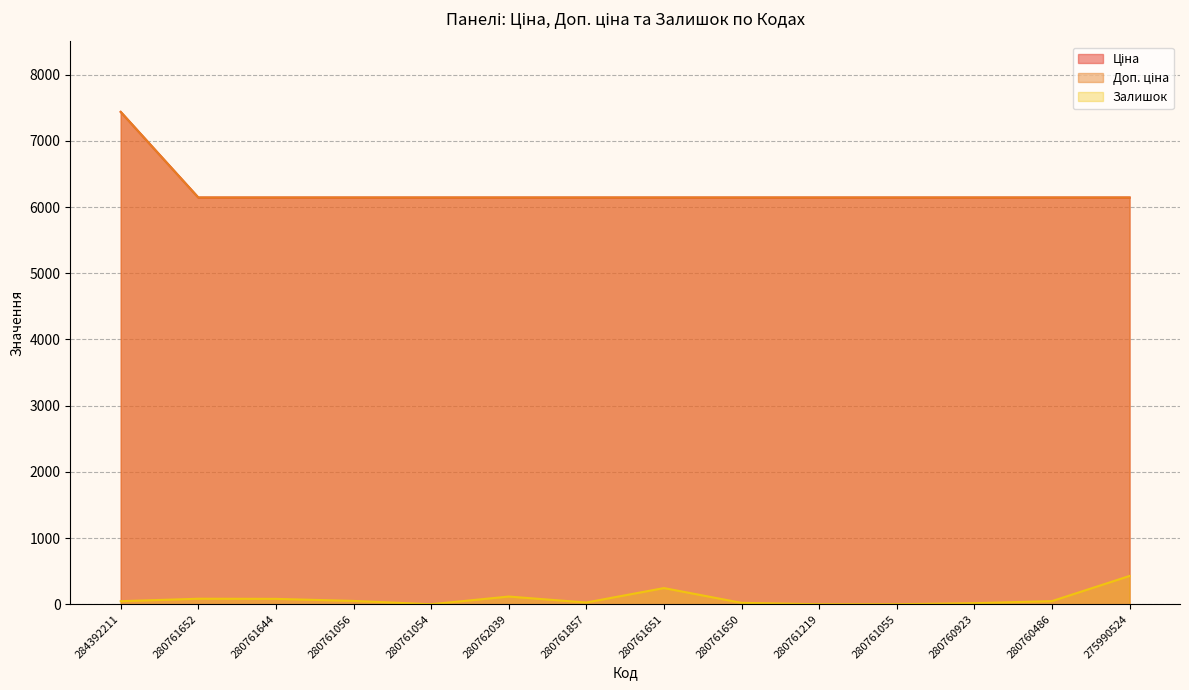

What is the total value across all series at 280762039?

12402.5